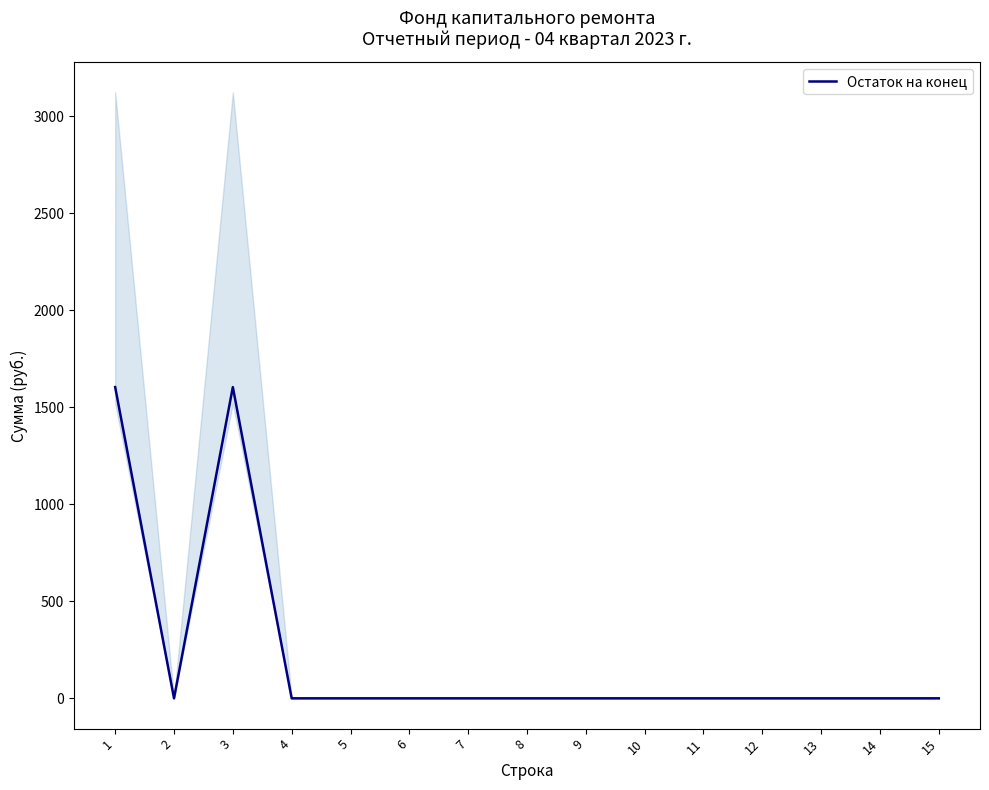

Reading left to right, extract all data points from this chart.

1=1603.9	2=0.0	3=1603.9	4=0.0	5=0.0	6=0.0	7=0.0	8=0.0	9=0.0	10=0.0	11=0.0	12=0.0	13=0.0	14=0.0	15=0.0